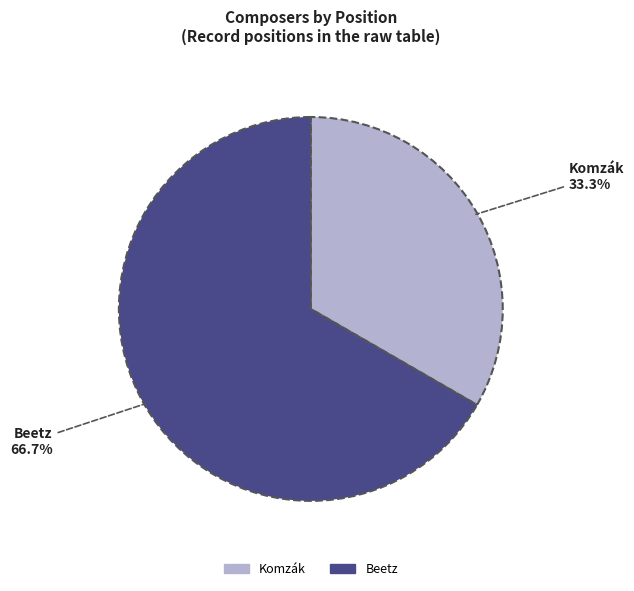

To the nearest percent, what portion does Komzák represent?

33%